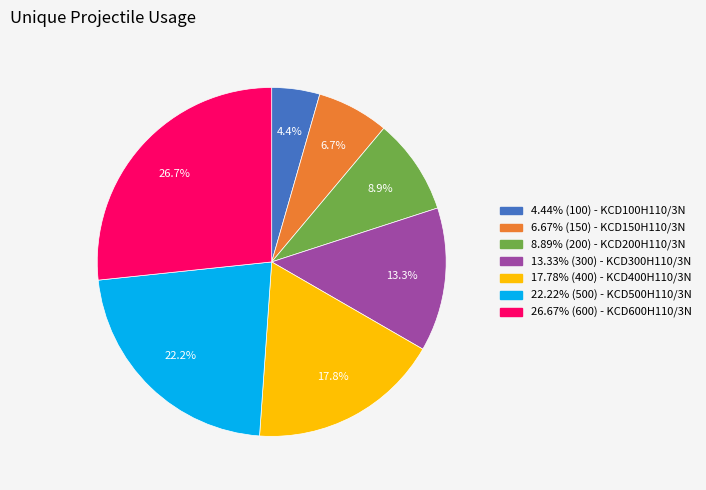

Combined, do 22.22% (500) - KCD500H110/3N and 8.89% (200) - KCD200H110/3N account for over 50%?

No